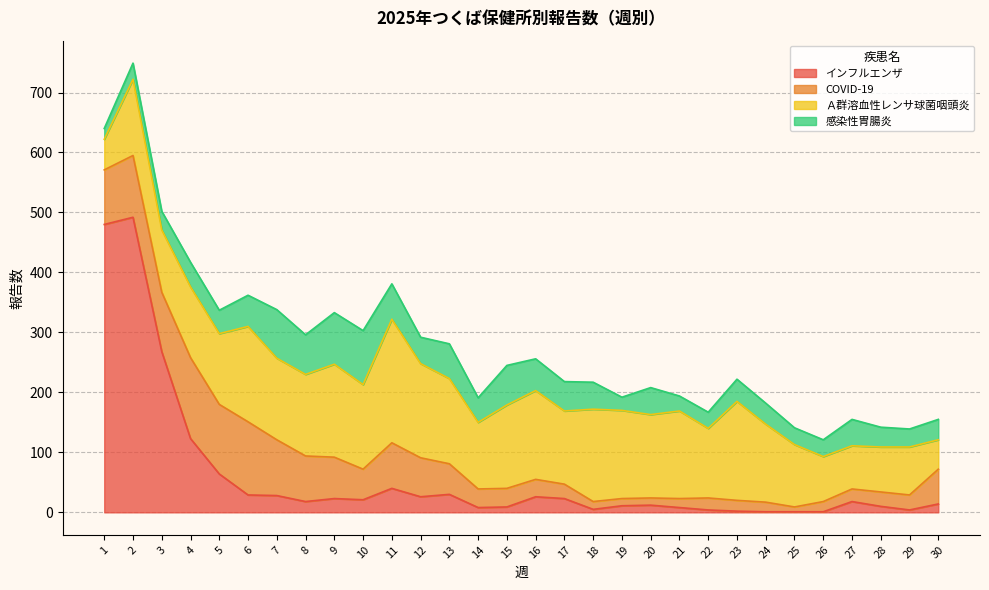

Is the value of インフルエンザ at 29 greater than the value of 感染性胃腸炎 at 22?

No